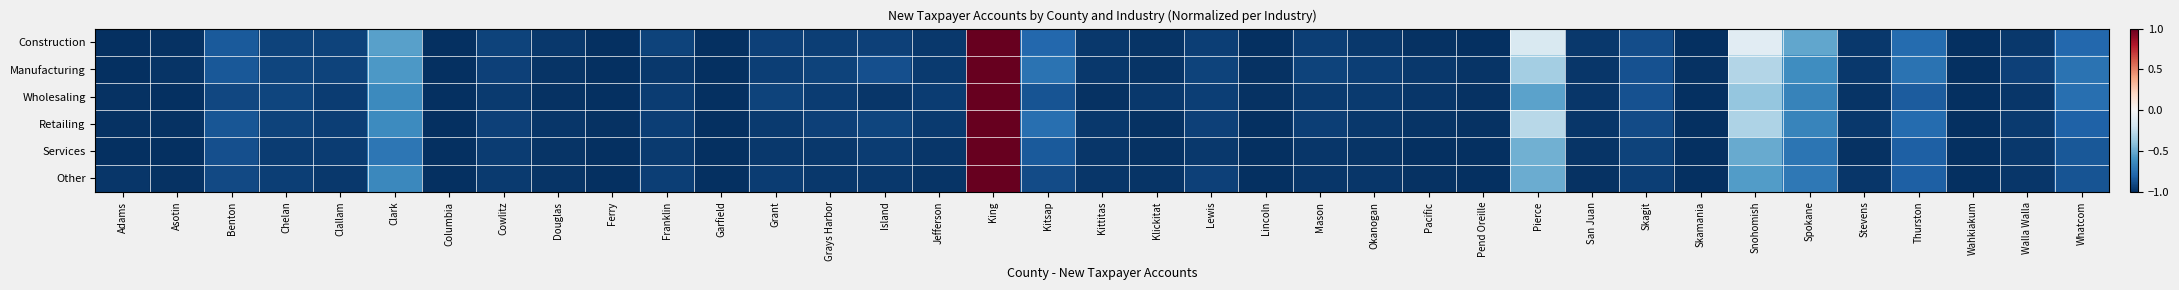

Which series has the widest spread of values?

Construction